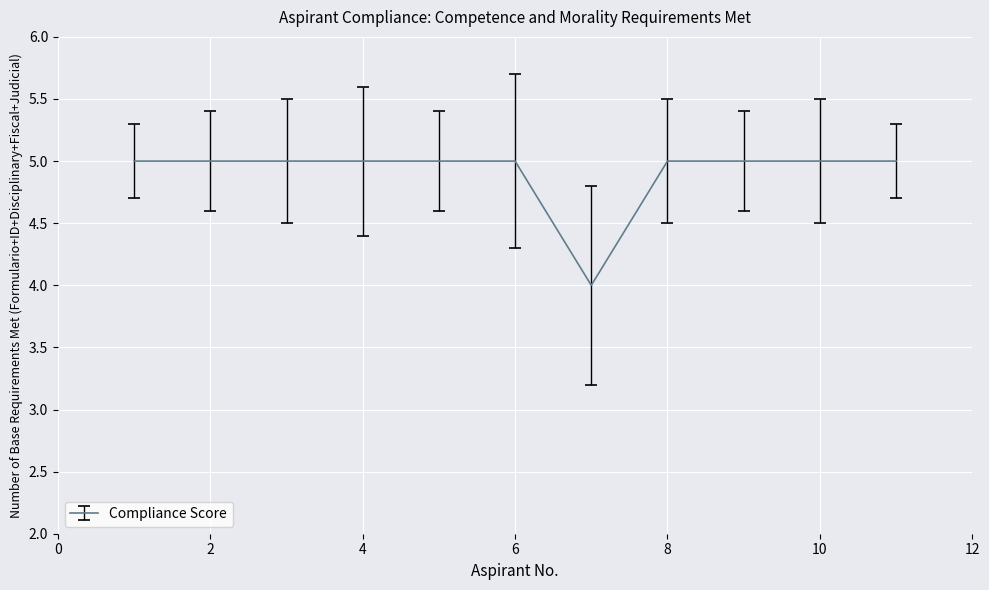

What is the minimum value shown in the chart?

4